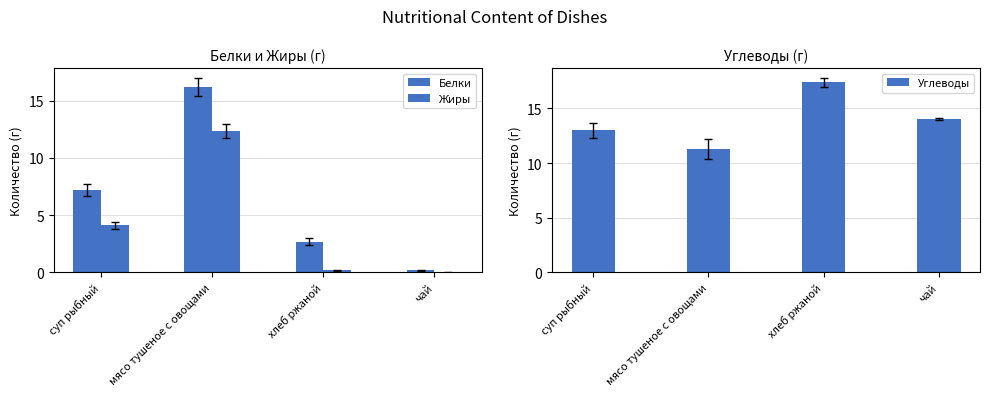

Reading left to right, extract all data points from this chart.

Белки: 7.2	16.2	2.7	0.2
Жиры: 4.1	12.4	0.2	0.0
Углеводы: 13.0	11.3	17.4	14.0